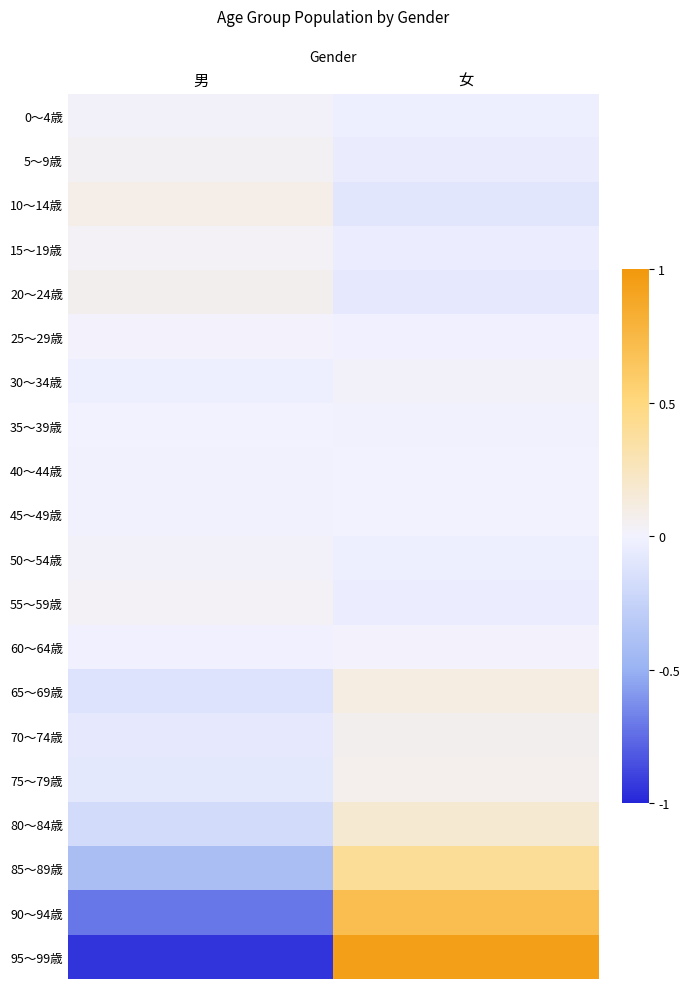

Reading left to right, list all the values displayed in this chart.

0～4歳: 男=0.0	女=-0.0
5～9歳: 男=0.0	女=-0.0
10～14歳: 男=0.1	女=-0.1
15～19歳: 男=0.0	女=-0.0
20～24歳: 男=0.1	女=-0.1
25～29歳: 男=0.0	女=-0.0
30～34歳: 男=-0.0	女=0.0
35～39歳: 男=0.0	女=-0.0
40～44歳: 男=-0.0	女=0.0
45～49歳: 男=-0.0	女=0.0
50～54歳: 男=0.0	女=-0.0
55～59歳: 男=0.0	女=-0.0
60～64歳: 男=-0.0	女=0.0
65～69歳: 男=-0.1	女=0.1
70～74歳: 男=-0.1	女=0.1
75～79歳: 男=-0.1	女=0.1
80～84歳: 男=-0.1	女=0.1
85～89歳: 男=-0.3	女=0.3
90～94歳: 男=-0.6	女=0.6
95～99歳: 男=-0.8	女=0.8